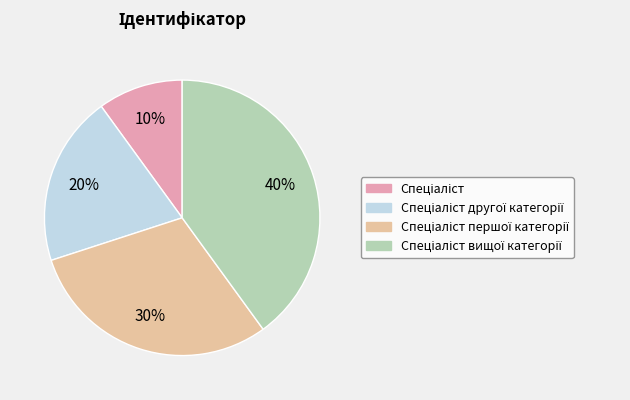

Count the number of slices in the pie.

4